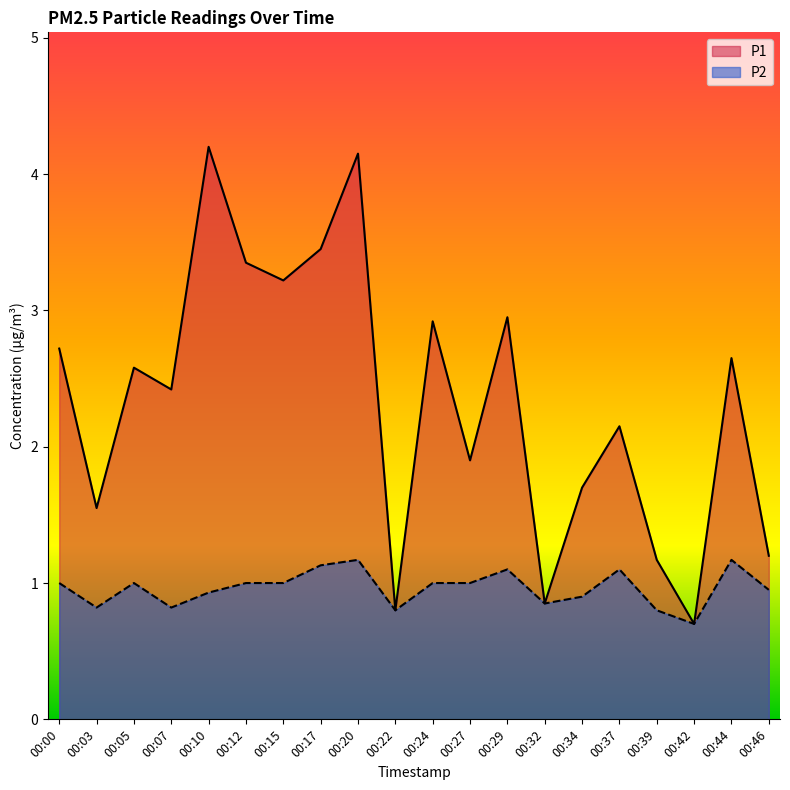

What is the value of the P1 point at the 13th from the left?

3.0